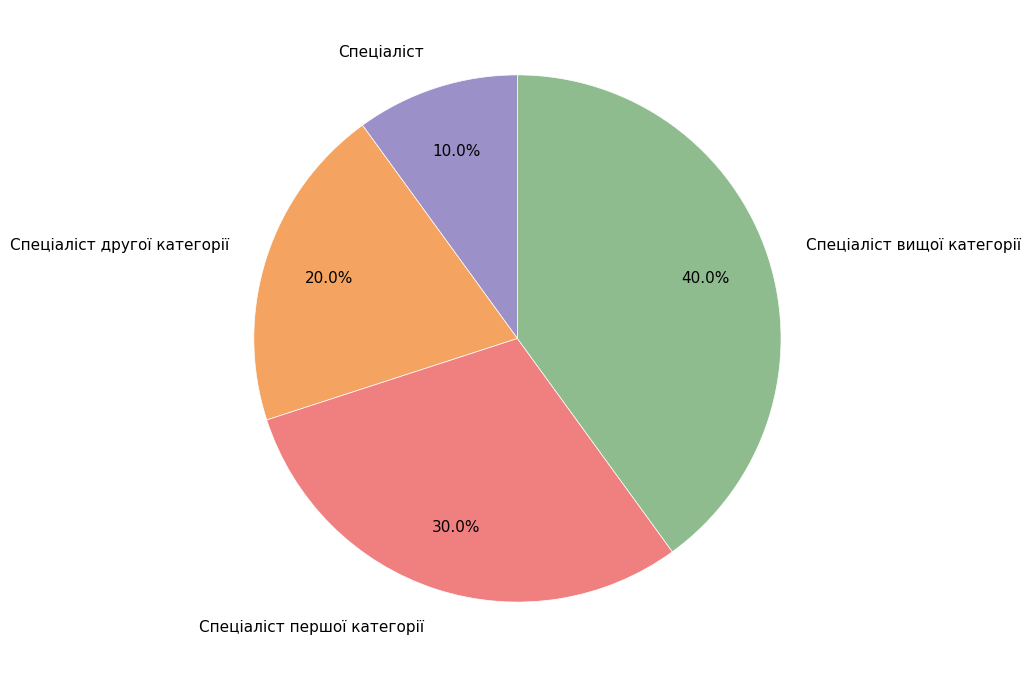

What percentage do Спеціаліст другої категорії and Спеціаліст першої категорії together represent?

50.0%